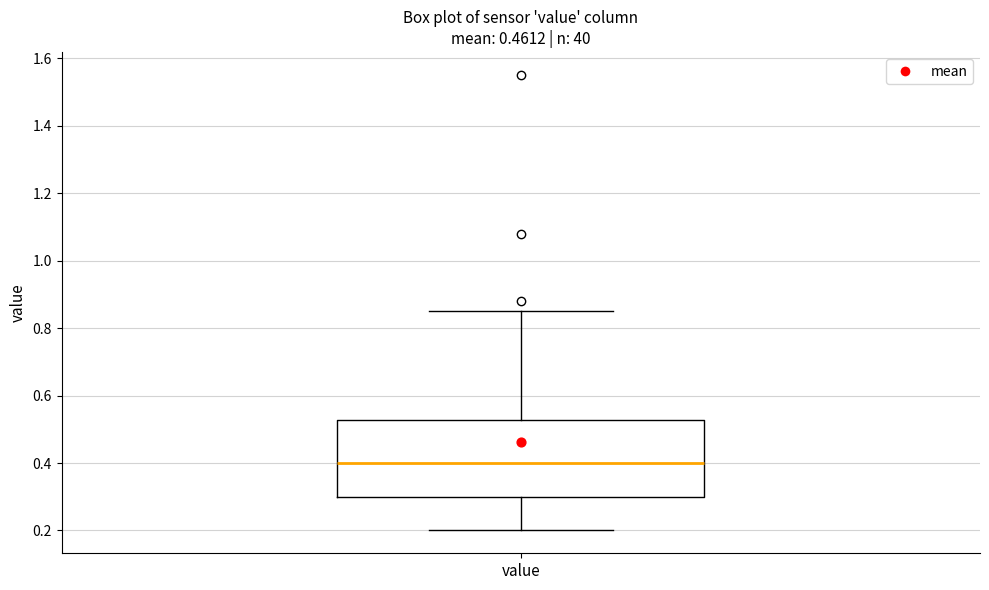

Where is the upper edge of the box for value on the y-axis? The values are not printed on the chart, so give them approximately, as read against the axis.

0.52